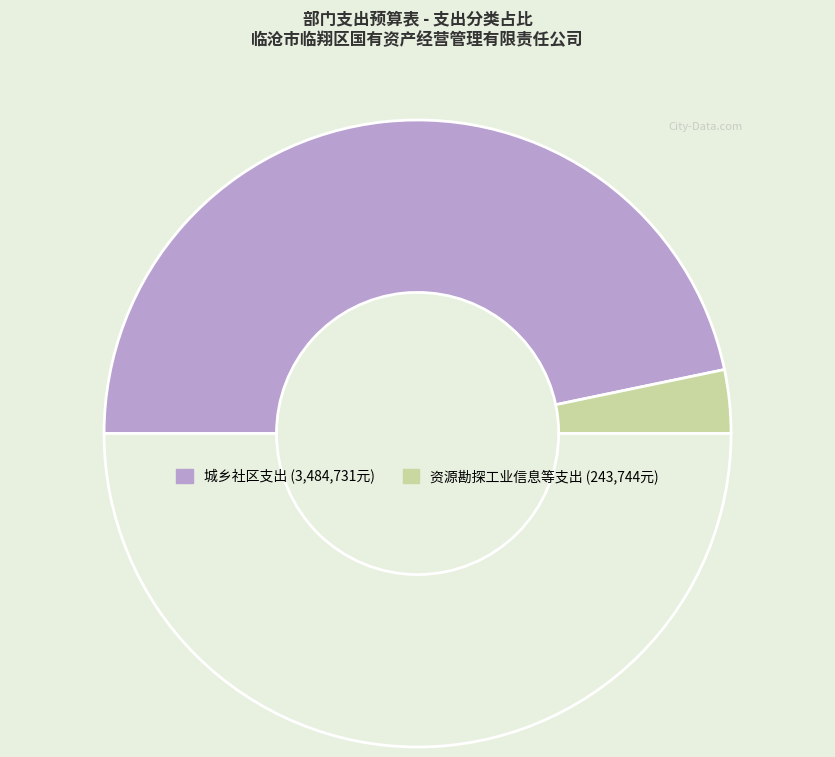

Rank the categories by value from highest to lowest.

城乡社区支出, 资源勘探工业信息等支出